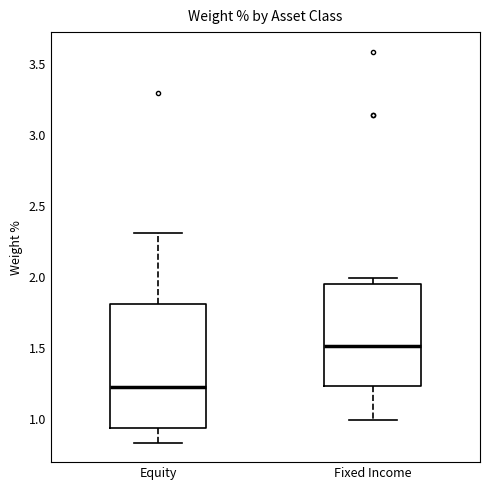

Which box's median line is the highest?

Fixed Income